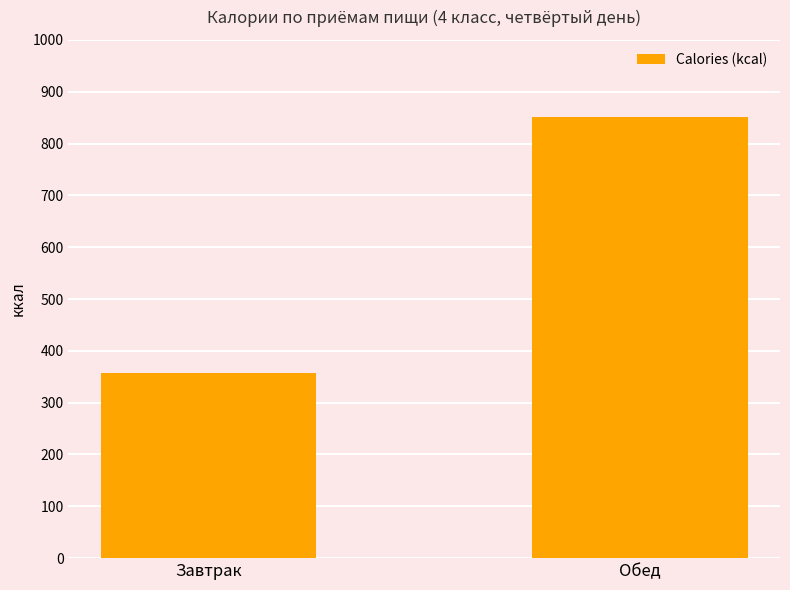

How many data points are less than 850?

1